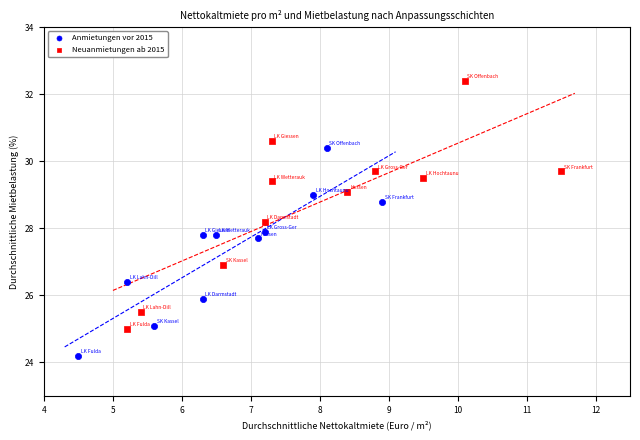

What are all the series names shown in the legend?

Anmietungen vor 2015, Neuanmietungen ab 2015